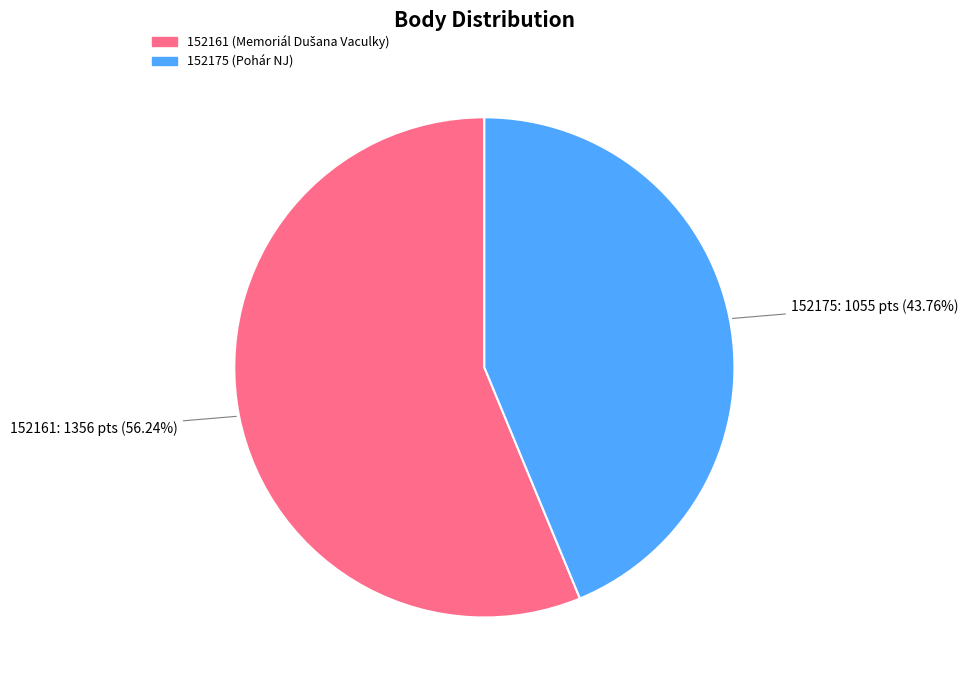

Between 152161 and 152175, which is larger?

152161